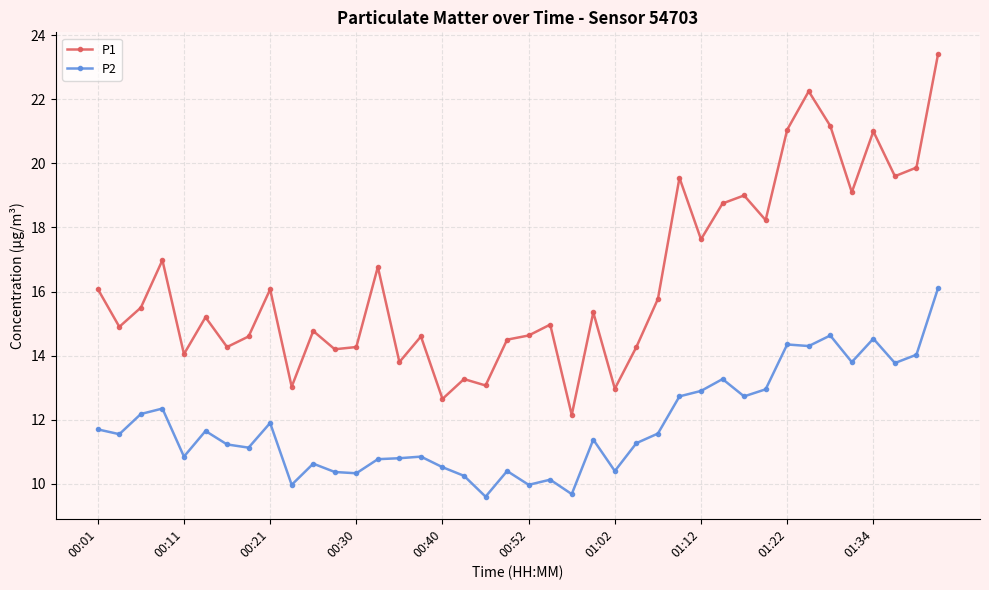

How many values in the P2 series are below 11?

16